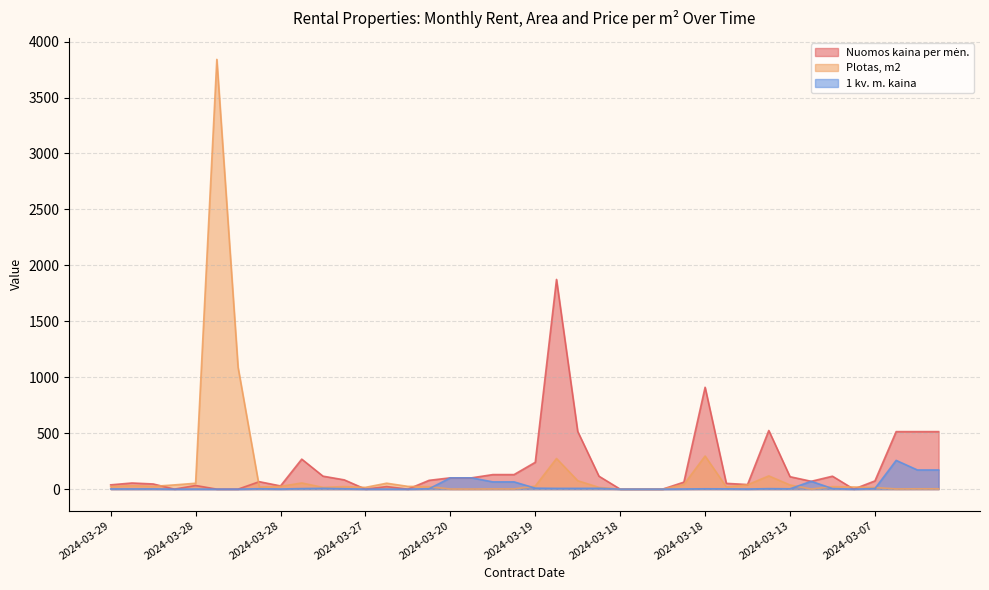

How many lines are shown in the chart?

3